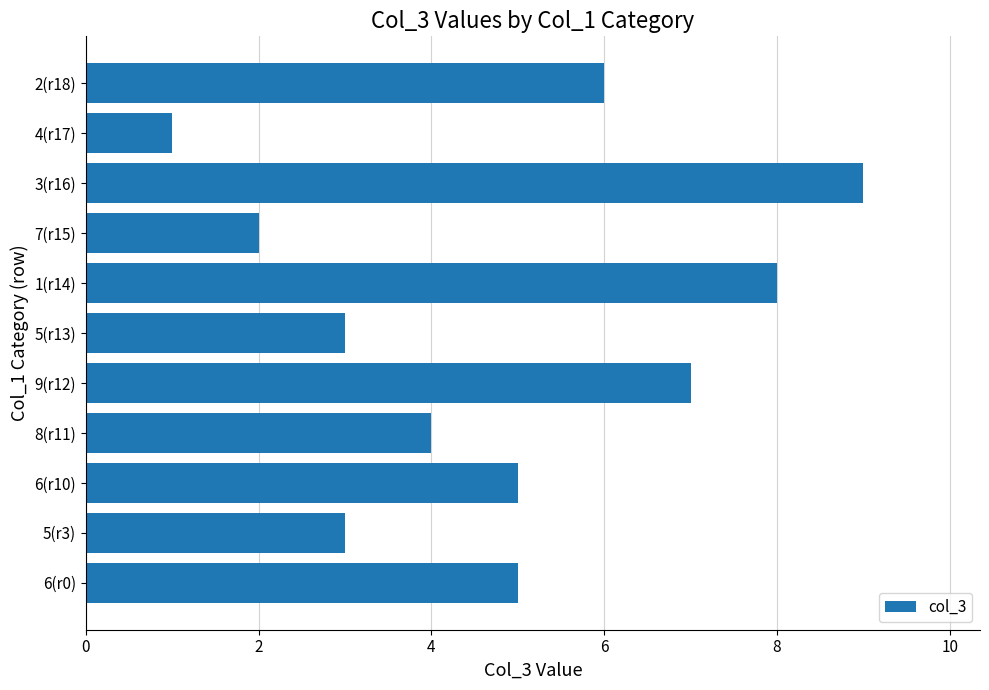

What is the average value?

5